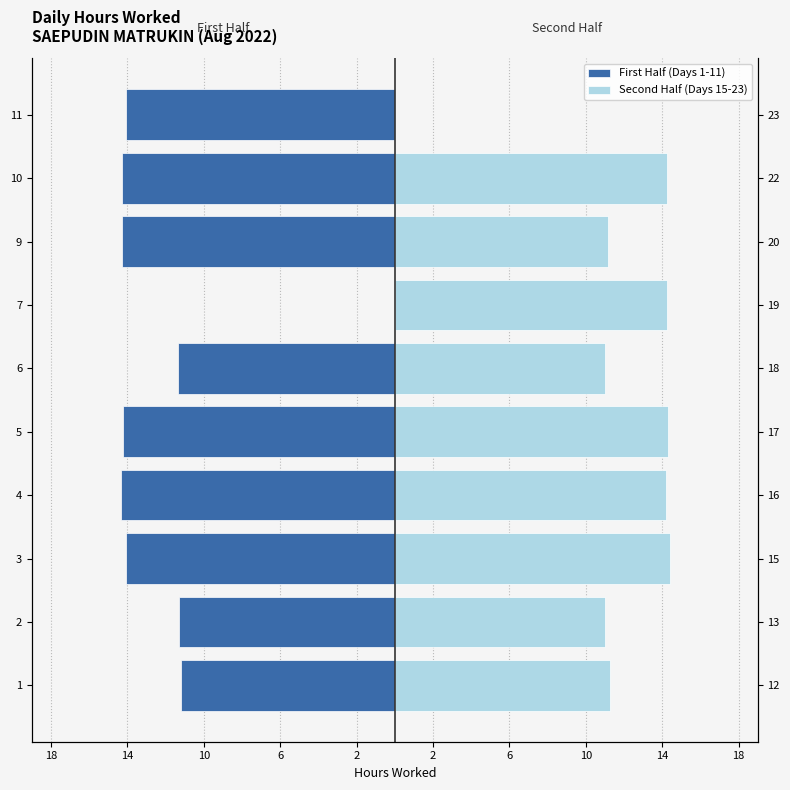

How many values in the Second Half (Days 15-23) series exceed 14?

5